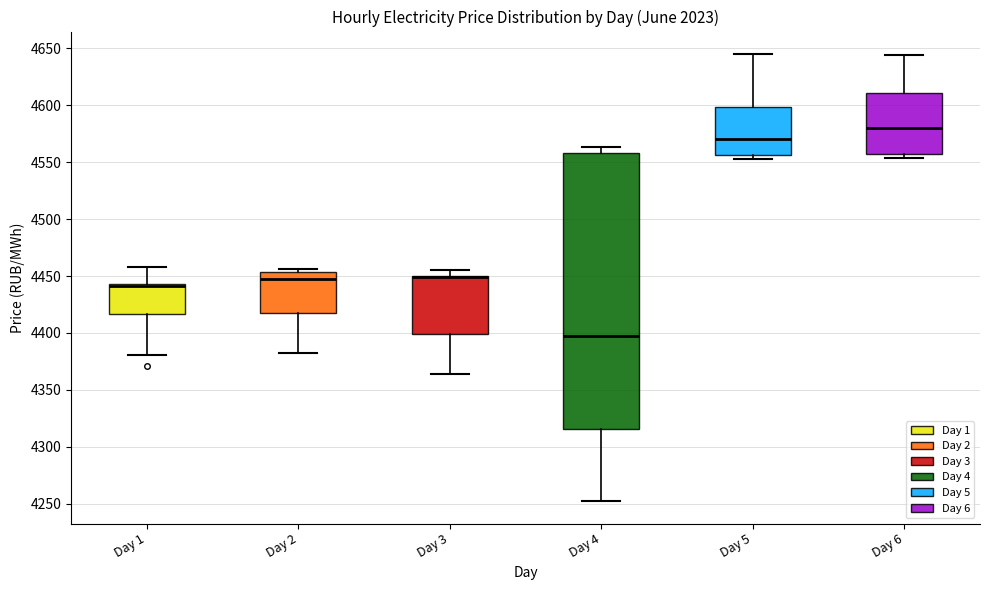

Where does the median line of the box for Day 4 sit on the y-axis? The values are not printed on the chart, so give them approximately, as read against the axis.

4395